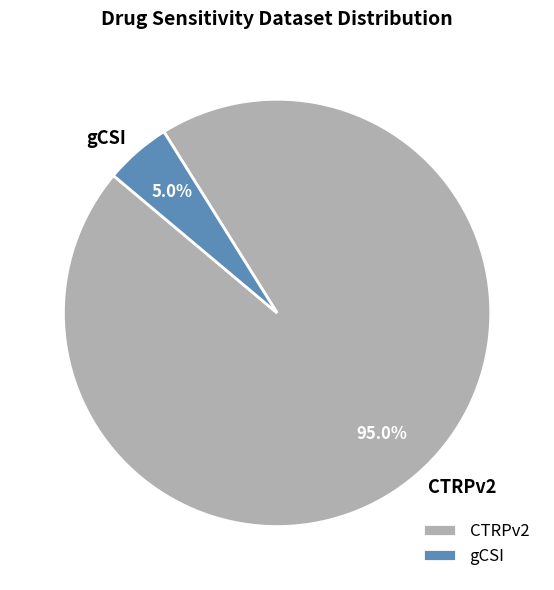

The CTRPv2 slice represents 15% of the pie. True or false?

False